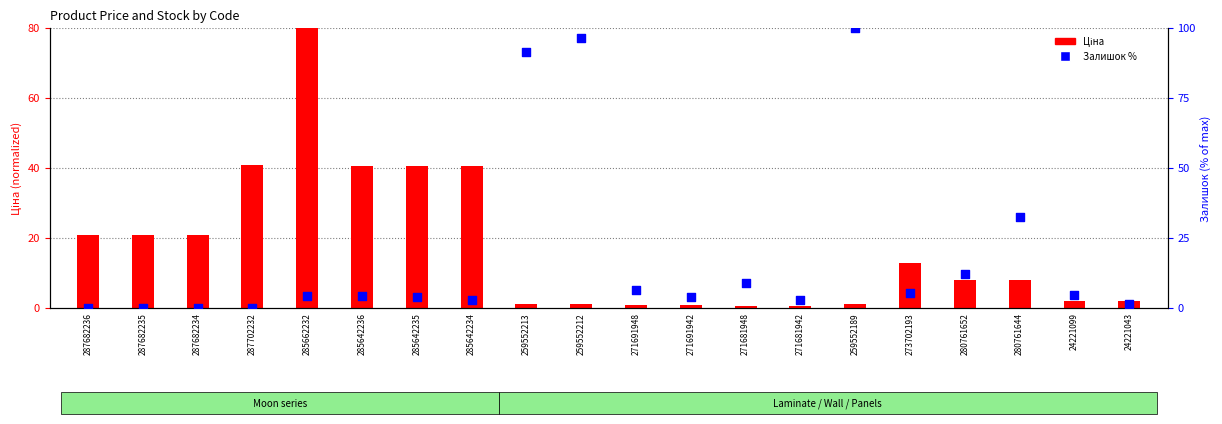

Which series contains the highest Y value?

Залишок %